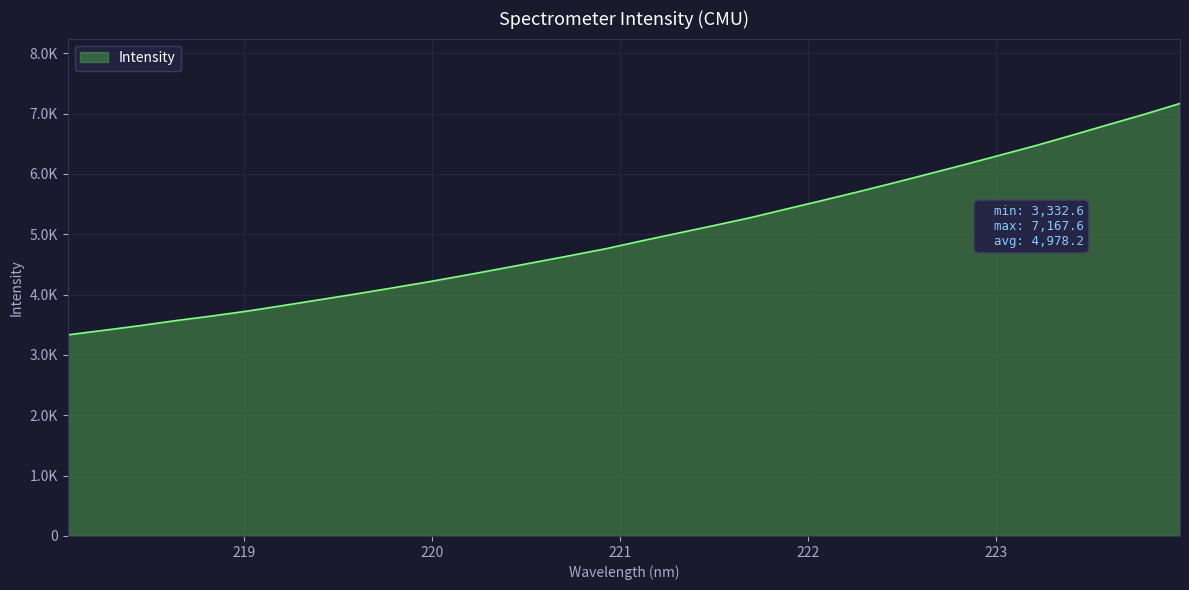

Is this an area chart (filled region under the line)?

Yes